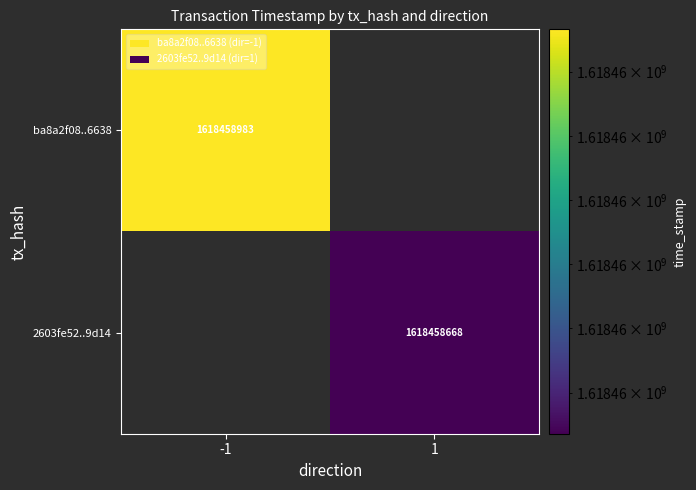

True or false: ba8a2f08568f309b378bc57bbac269fecde6638 has a value of -1 at direction.

True